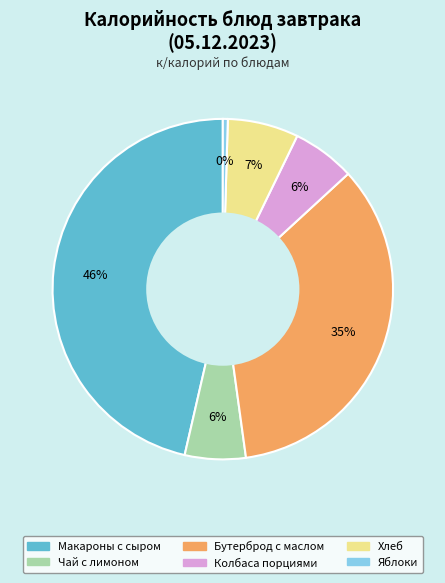

Is it true that Колбаса порциями is 21% of the pie?

False